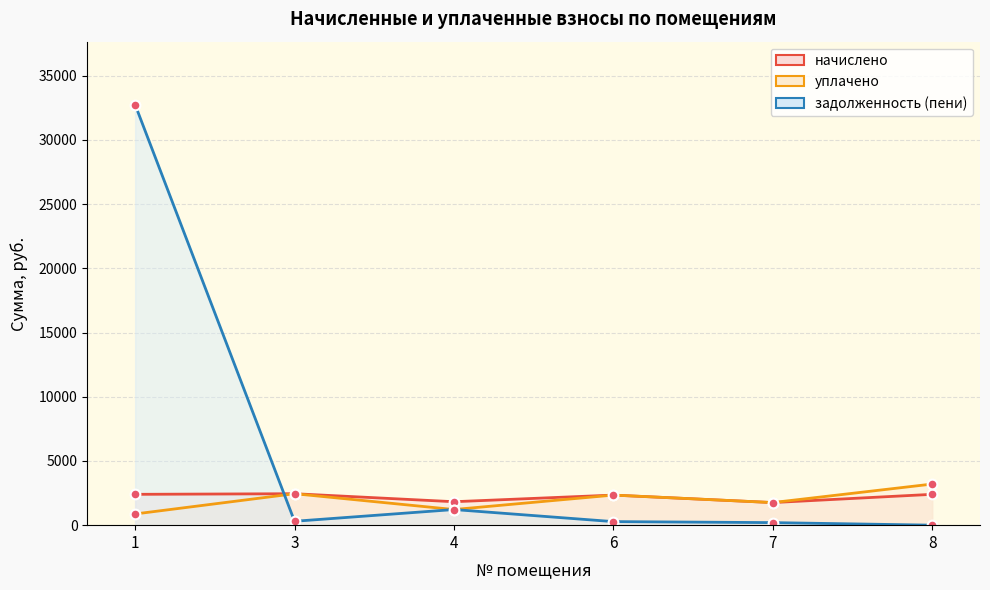

Where is the first local maximum for уплачено?

3